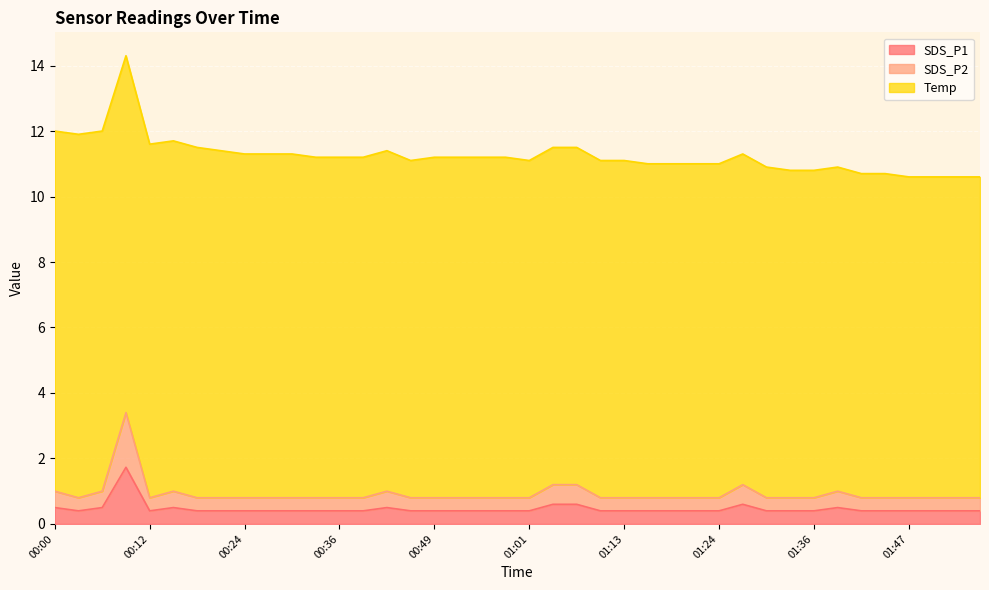

True or false: SDS_P2 and SDS_P1 cross at least once.

False